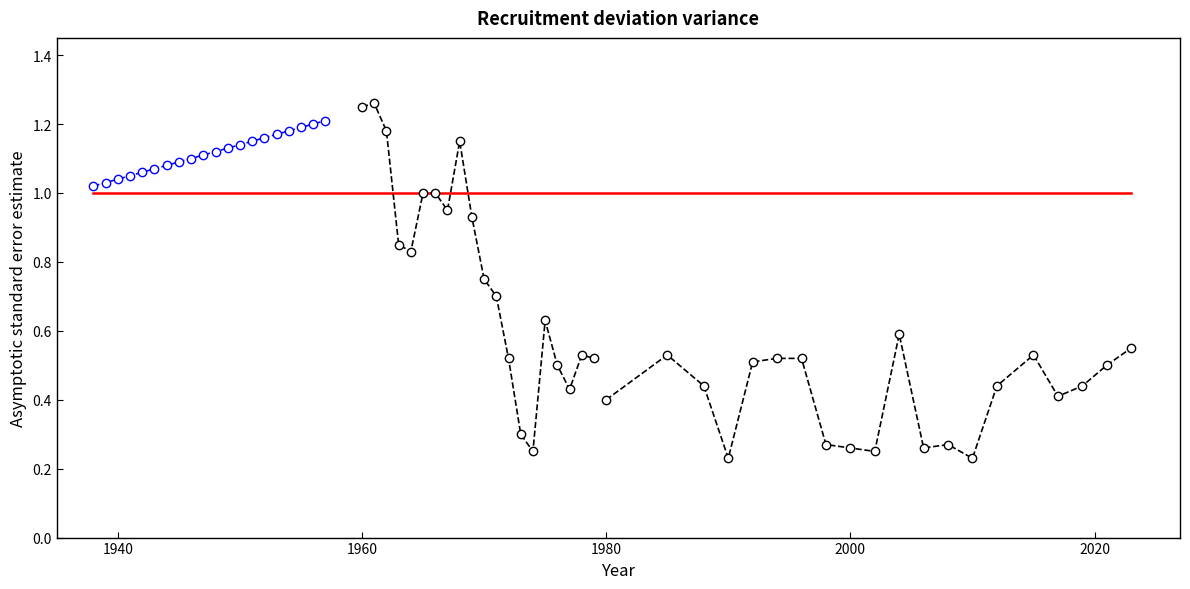

Count the Series A values in the range 1 to 2.

20